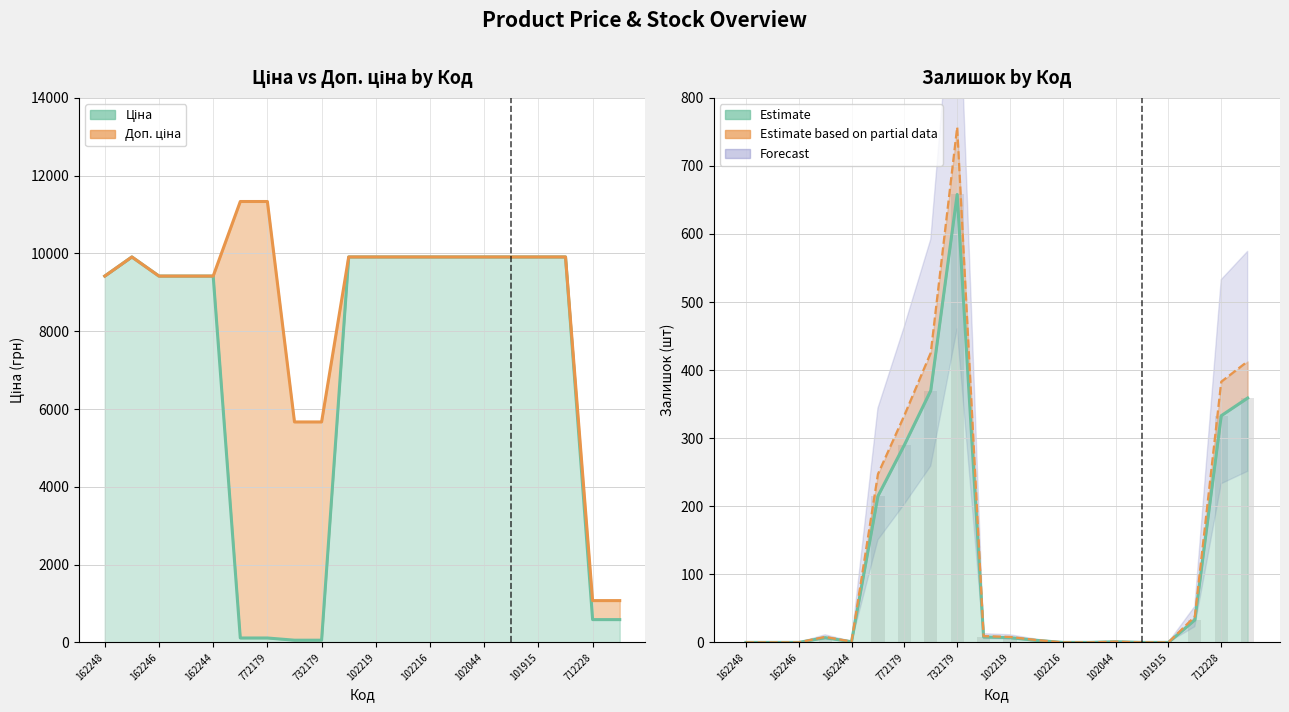

What is the total value across all series at 11?

19826.4